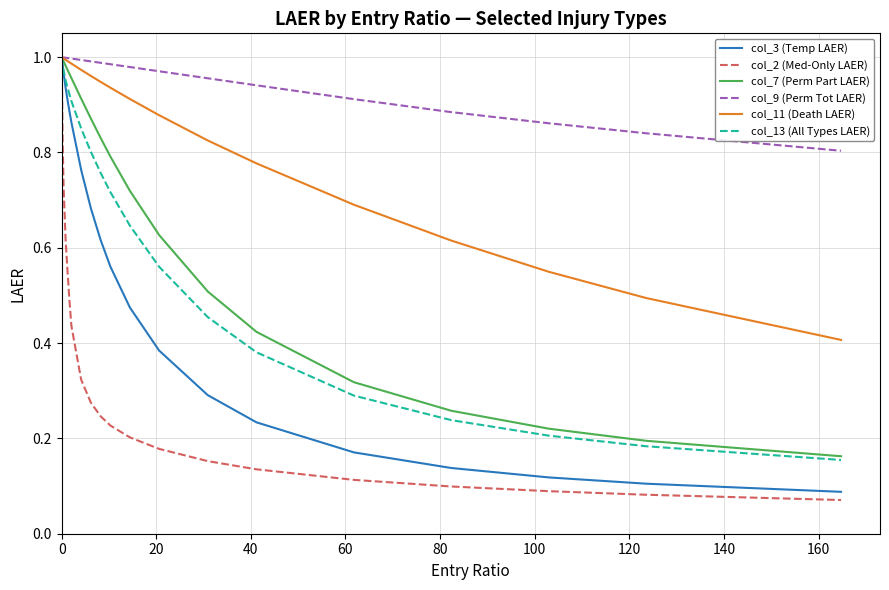

Which series has the largest total across all categories?

col_9 (Perm Tot LAER)